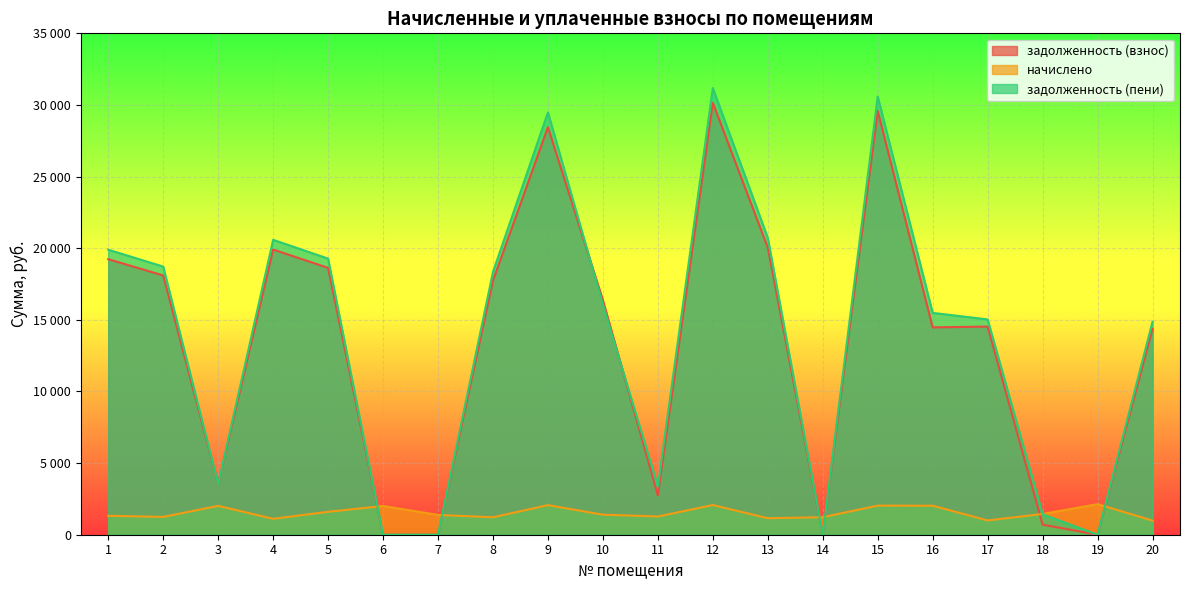

What is the difference between the highest and lowest values at 14?

1220.8